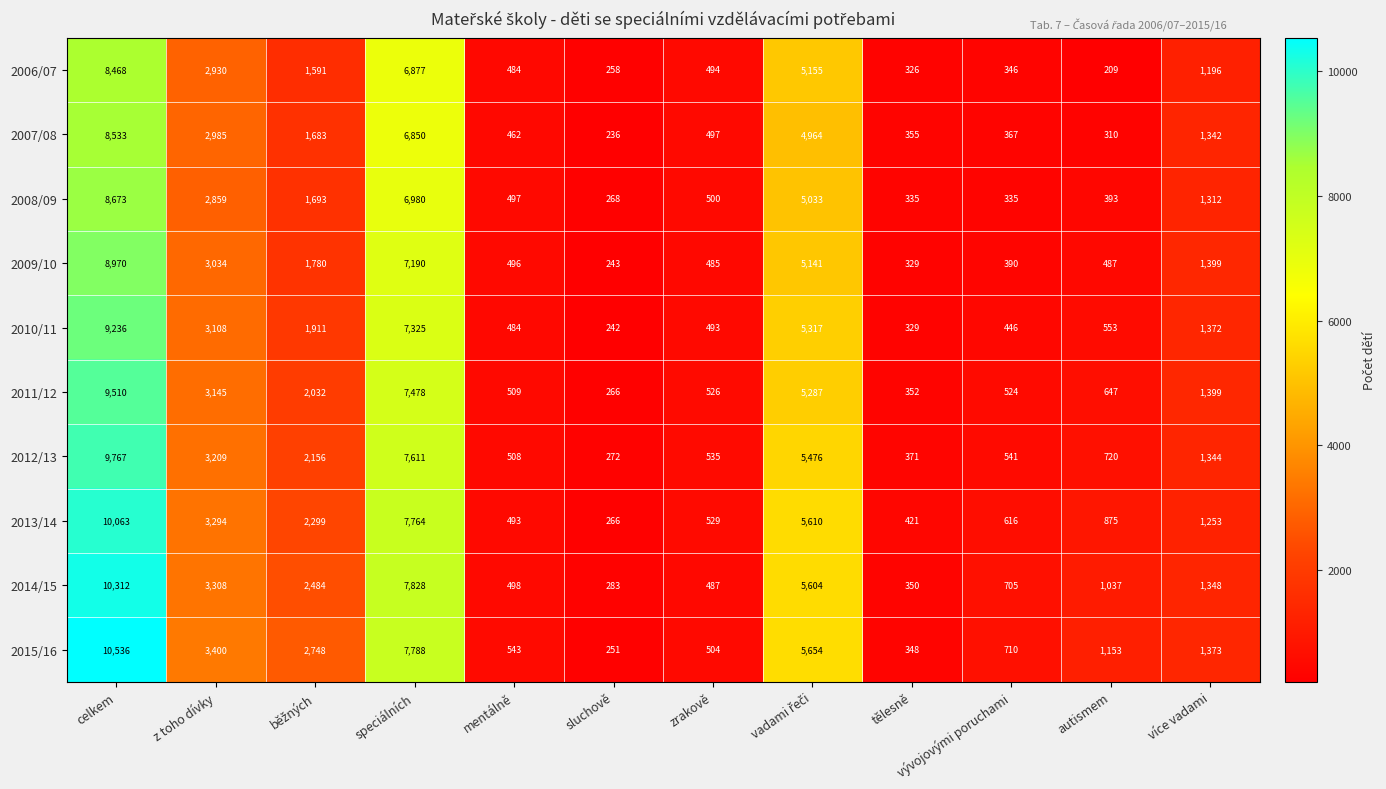

Count the number of categories in the chart.

12